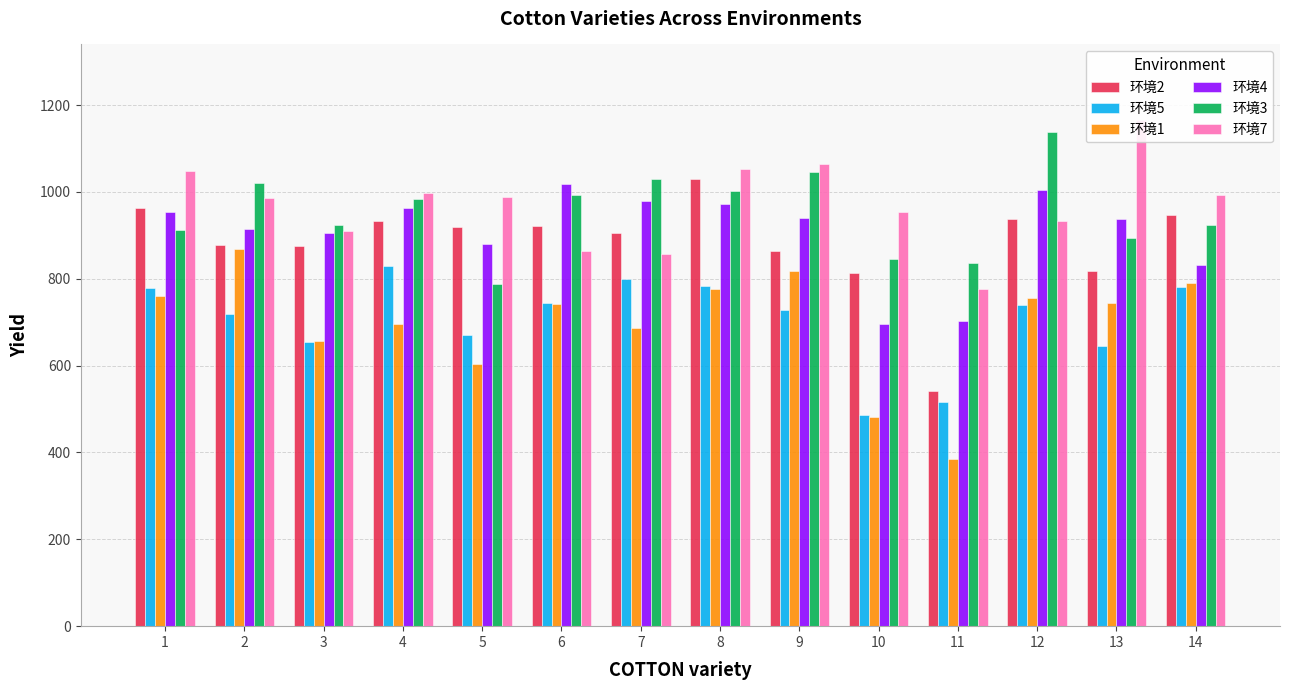

The 环境4 series shows 1004 at 12. True or false?

True